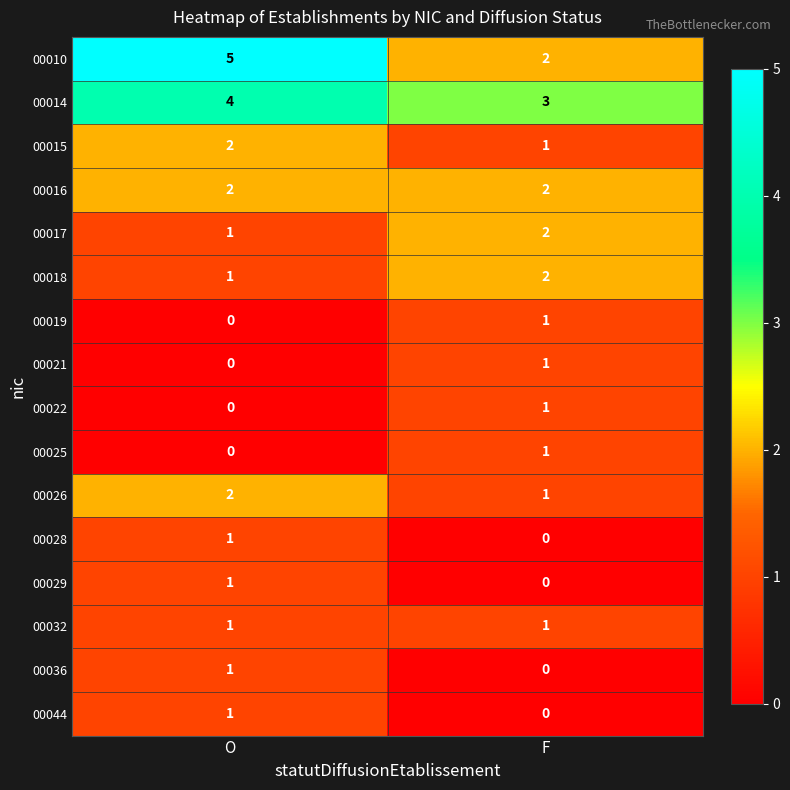

What is the sum of the 00026 values at F and O?

3